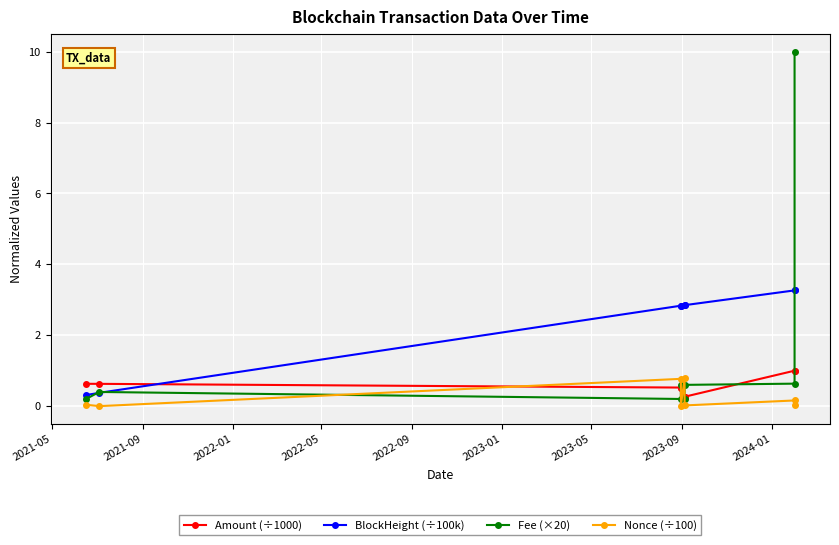

At how many categories does at least one series exceed 2?

6